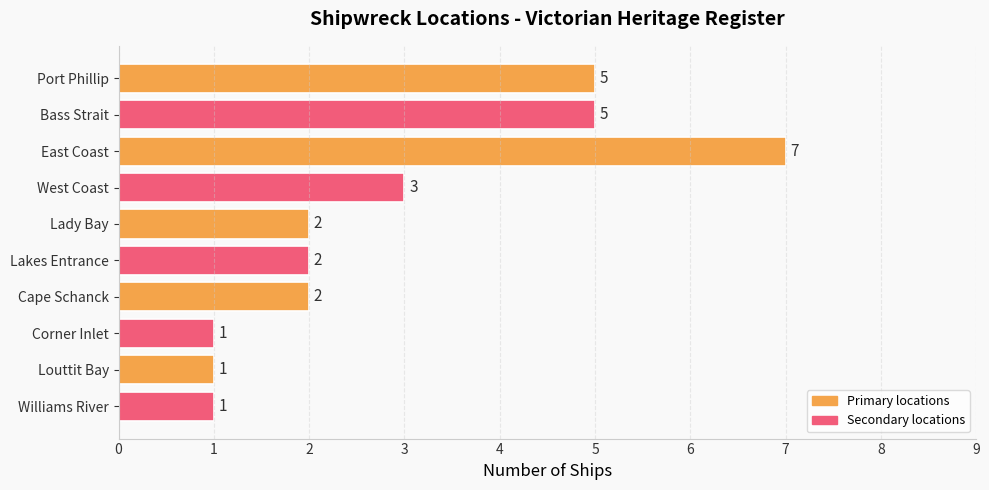

How many distinct data groups are displayed?

1